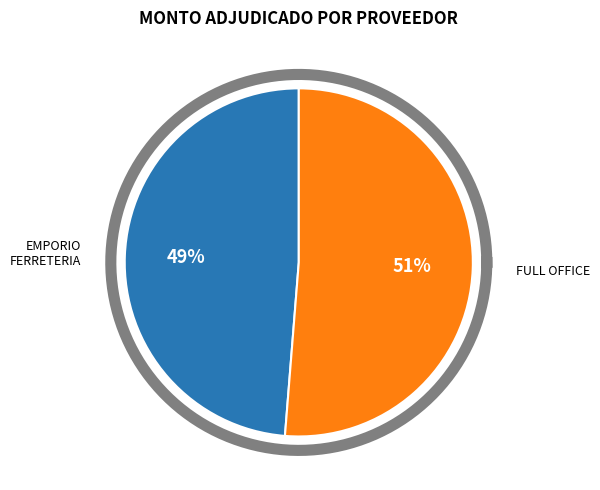

Combined, do FULL OFFICE SRL and EMPORIO FERRETERIA S.R.L. account for over 50%?

Yes